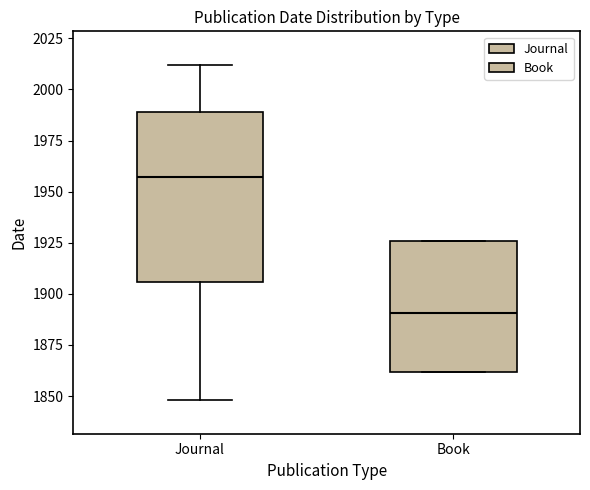

Reading left to right, read every box against the y-axis: the position of its median line, the range the box covers, and the ends of its whiskers. The values are not printed on the chart, so give them approximately, as read against the axis.

Journal: median 1955, box 1905 to 1990, whiskers 1850 to 2010
Book: median 1890, box 1860 to 1925, whiskers 1860 to 1925